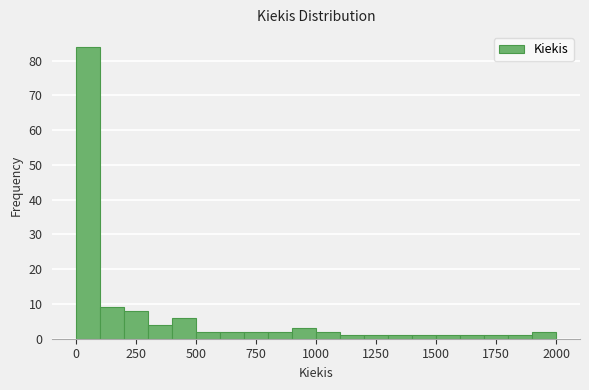

Read against the x-axis, roughly where is the centre of the tallest bar?

50